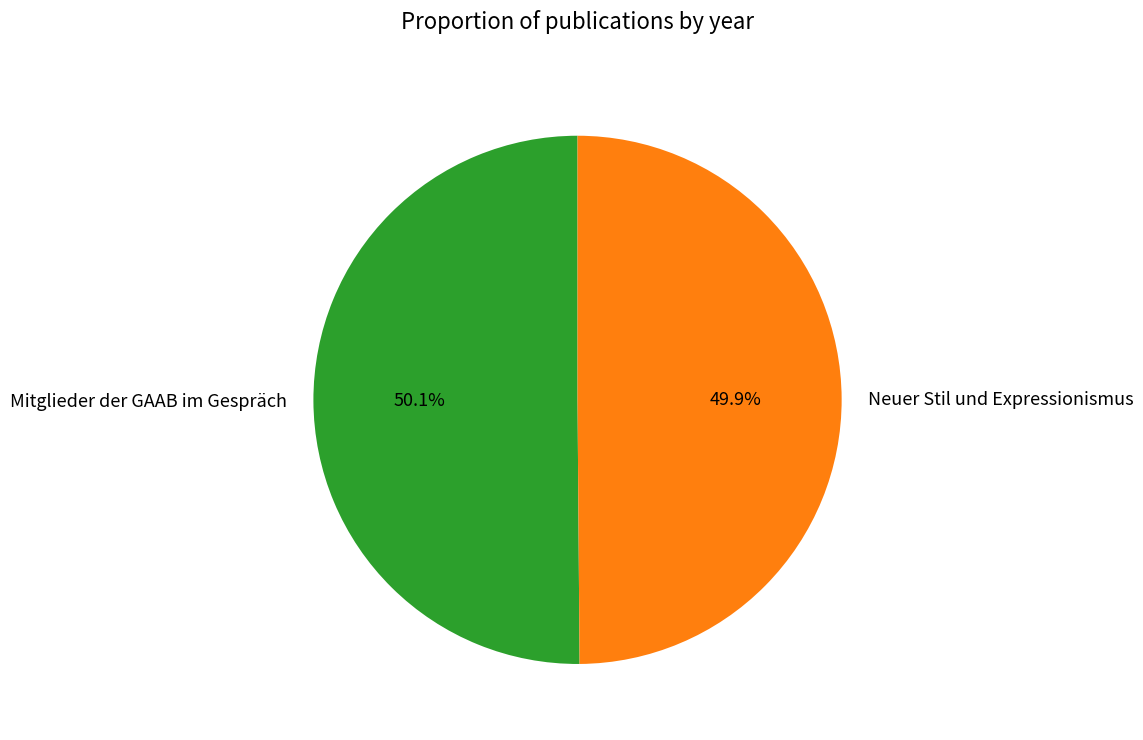

What is the ratio of the value at Mitglieder der GAAB im Gespräch to the value at Neuer Stil und Expressionismus?

1.0